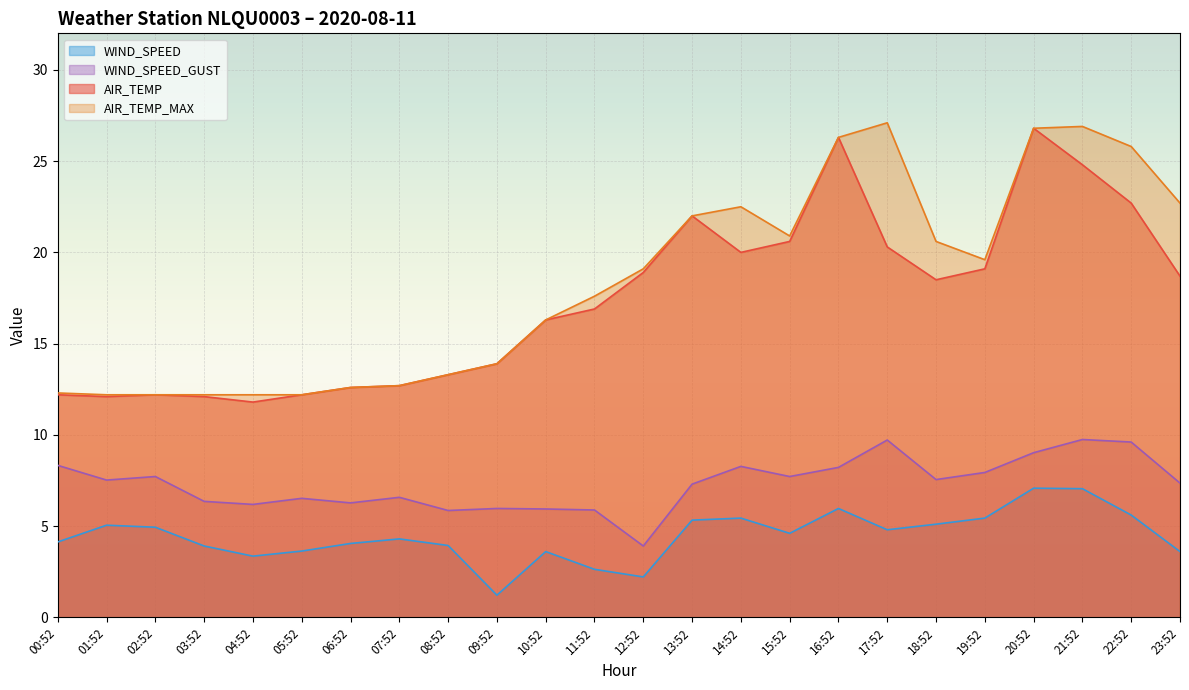

Which category has the lowest value in the AIR_TEMP_MAX series?

01:52